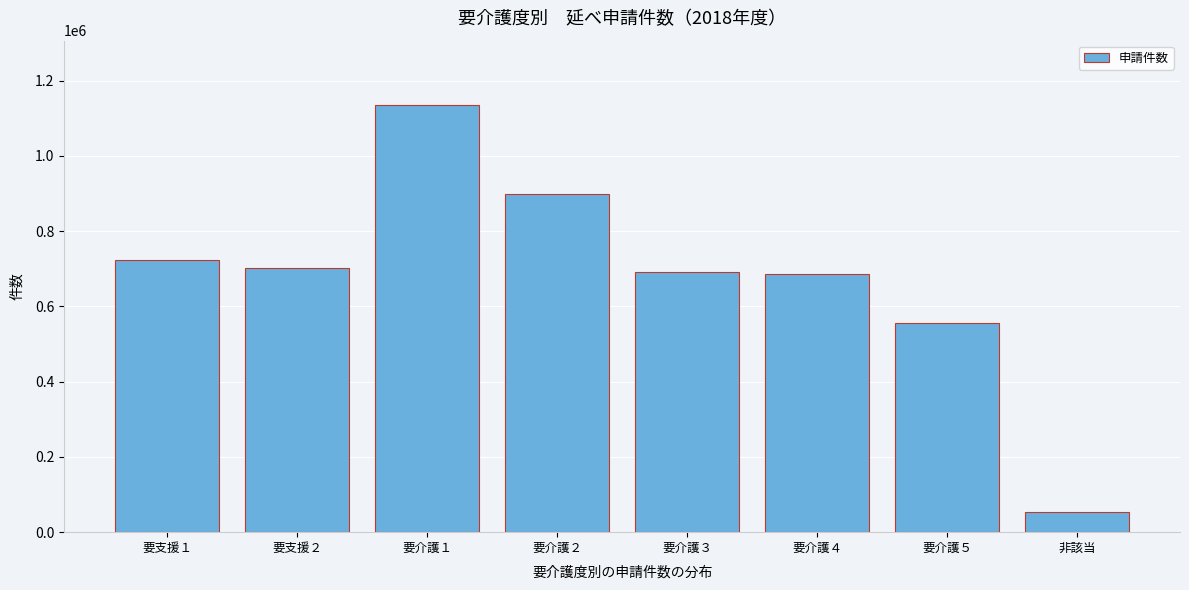

Read the value at 要介護４, to the nearest 10.

686810